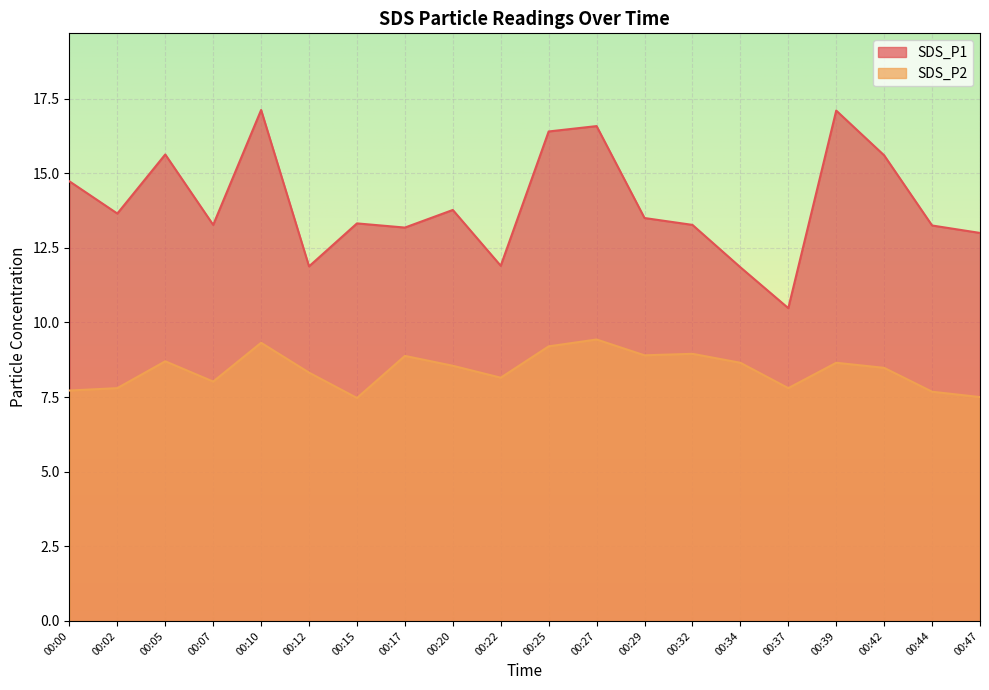

Which category has the highest value in the SDS_P2 series?

00:27